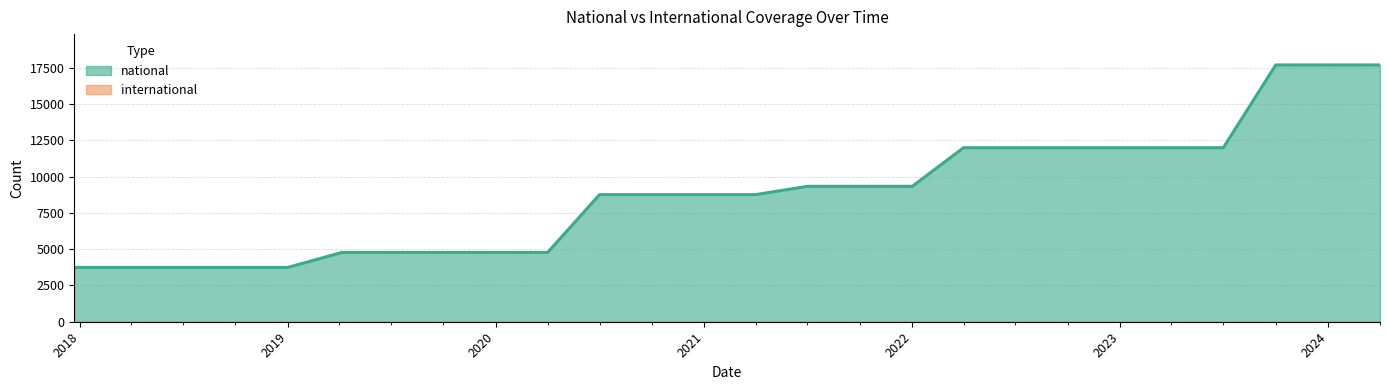

Is it true that the value at 2023-10-01 is 17687?

True